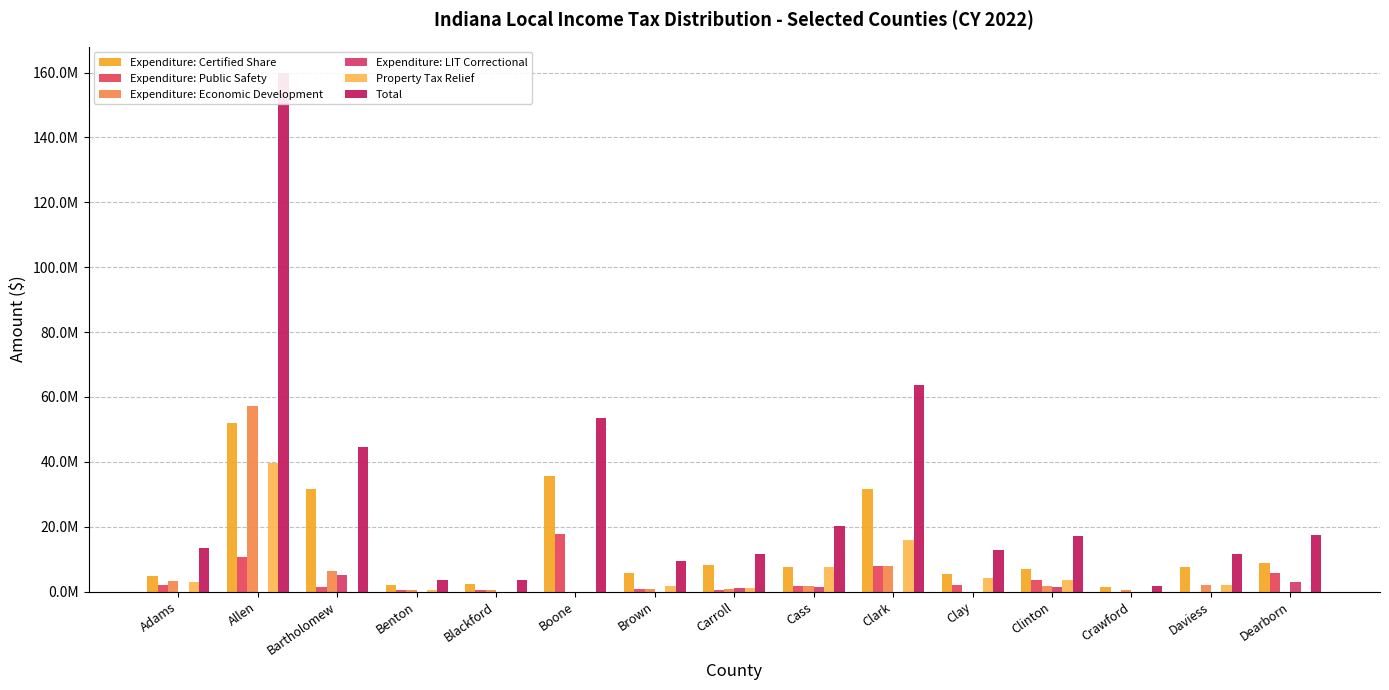

Reading left to right, list all the values displayed in this chart.

Expenditure: Certified Share: Adams=4947863	Allen=52110447	Bartholomew=31733635	Benton=2028115	Blackford=2352183	Boone=35775982	Brown=5662013	Carroll=8306603	Cass=7435371	Clark=31775490	Clay=5409998	Clinton=7041907	Crawford=1400627	Daviess=7642013	Dearborn=8716046
Expenditure: Public Safety: Adams=2061610	Allen=10809053	Bartholomew=1269345	Benton=507029	Blackford=588046	Boone=17887991	Brown=929174	Carroll=457720	Cass=1858843	Clark=7943872	Clay=1893499	Clinton=3520954	Crawford=0	Daviess=0	Dearborn=5810697
Expenditure: Economic Development: Adams=3298575	Allen=57287984	Bartholomew=6346727	Benton=507029	Blackford=588046	Boone=0	Brown=929174	Carroll=762867	Cass=1858843	Clark=7943872	Clay=0	Clinton=1760477	Crawford=466876	Daviess=1910503	Dearborn=0
Expenditure: LIT Correctional: Adams=0	Allen=0	Bartholomew=5077382	Benton=0	Blackford=0	Boone=0	Brown=0	Carroll=1017156	Cass=1487074	Clark=0	Clay=0	Clinton=1408381	Crawford=0	Daviess=0	Dearborn=2905349
Property Tax Relief: Adams=3084168	Allen=39766508	Bartholomew=0	Benton=588153	Blackford=0	Boone=0	Brown=1858347	Carroll=1017156	Cass=7435371	Clark=15887745	Clay=4057499	Clinton=3520954	Crawford=0	Daviess=1910503	Dearborn=0
Total: Adams=13392216	Allen=159973992	Bartholomew=44427089	Benton=3630326	Blackford=3528275	Boone=53663973	Brown=9378708	Carroll=11561502	Cass=20075502	Clark=63550979	Clay=12713496	Clinton=17252673	Crawford=1867503	Daviess=11463019	Dearborn=17432092